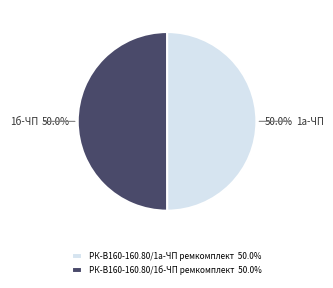

Do РК-В160-160.80/1б-ЧП ремкомплект 50.0% and РК-В160-160.80/1а-ЧП ремкомплект 50.0% together represent more than half of the pie?

Yes